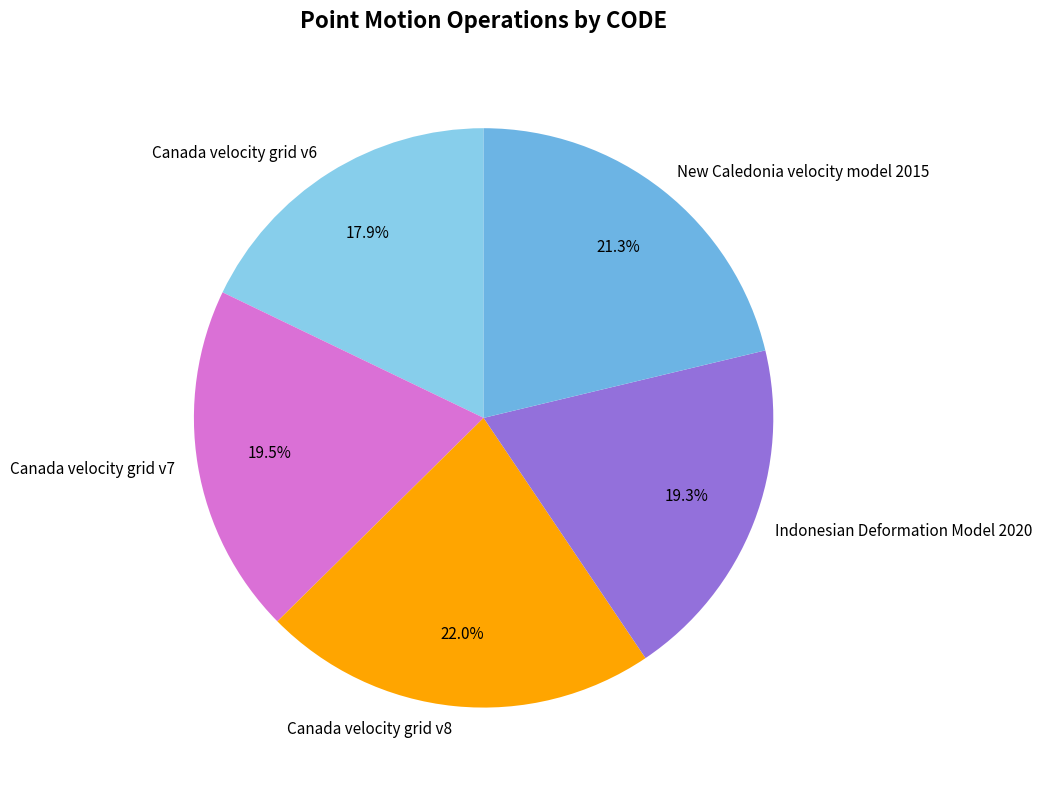

The Canada velocity grid v6 slice represents 18% of the pie. True or false?

True